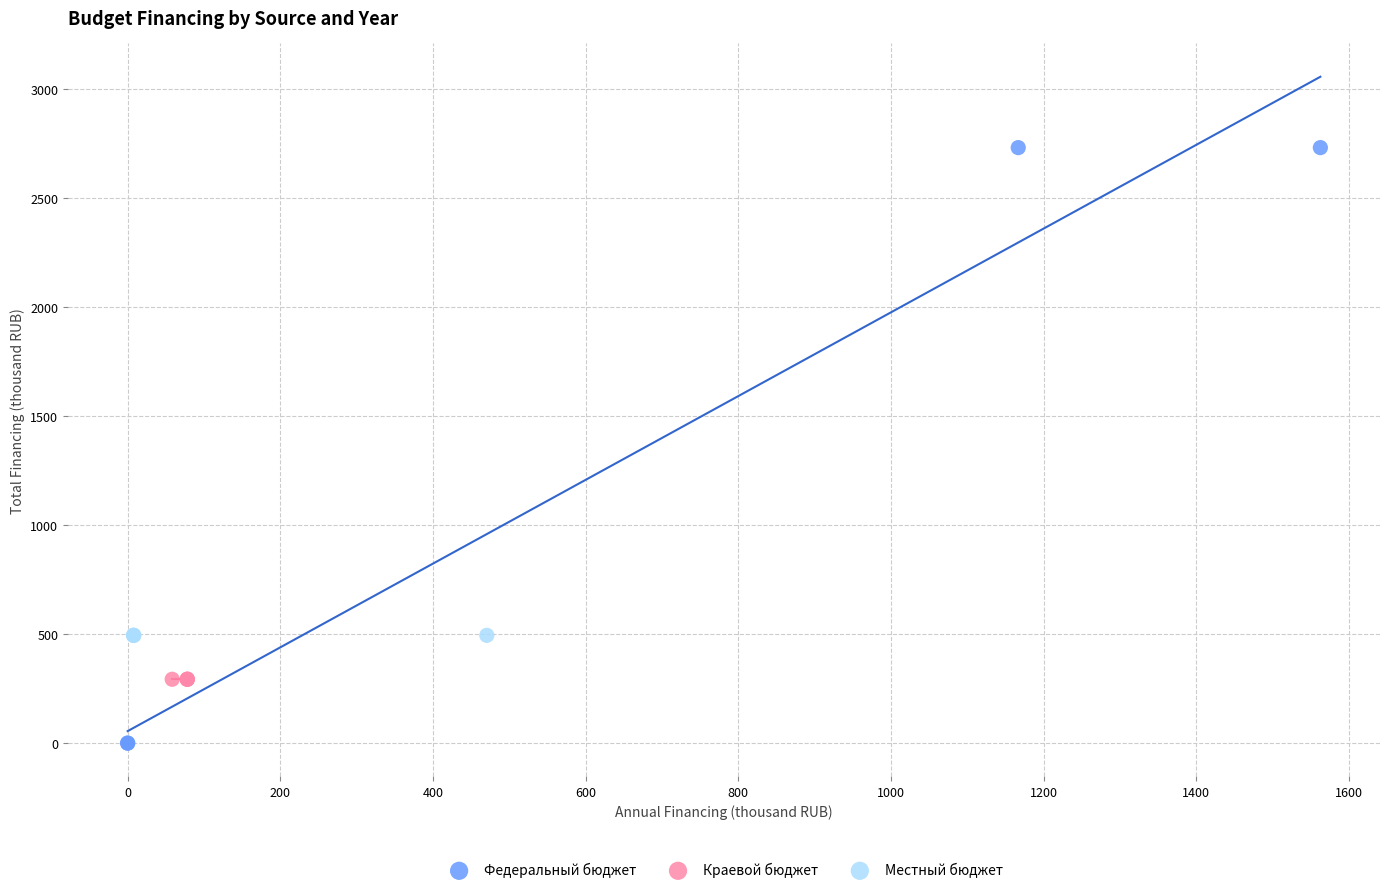

Which series reaches the maximum Y coordinate?

Федеральный бюджет